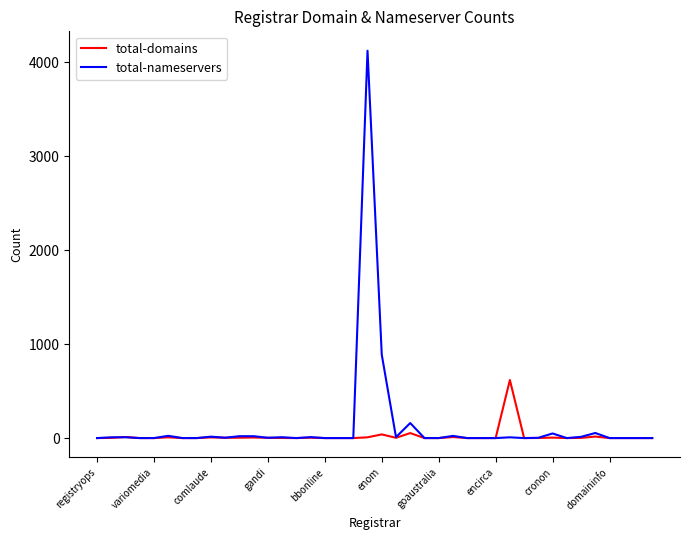

What is the difference between the second highest and minimum values in the total-nameservers series?

888